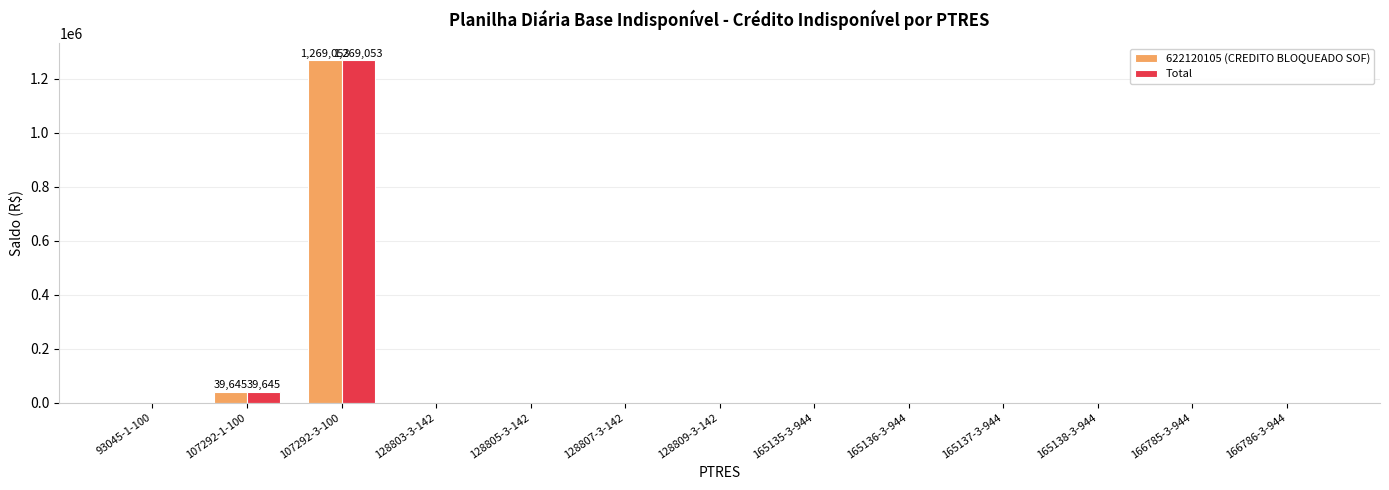

At which category is the sum across all series the highest?

107292-3-100